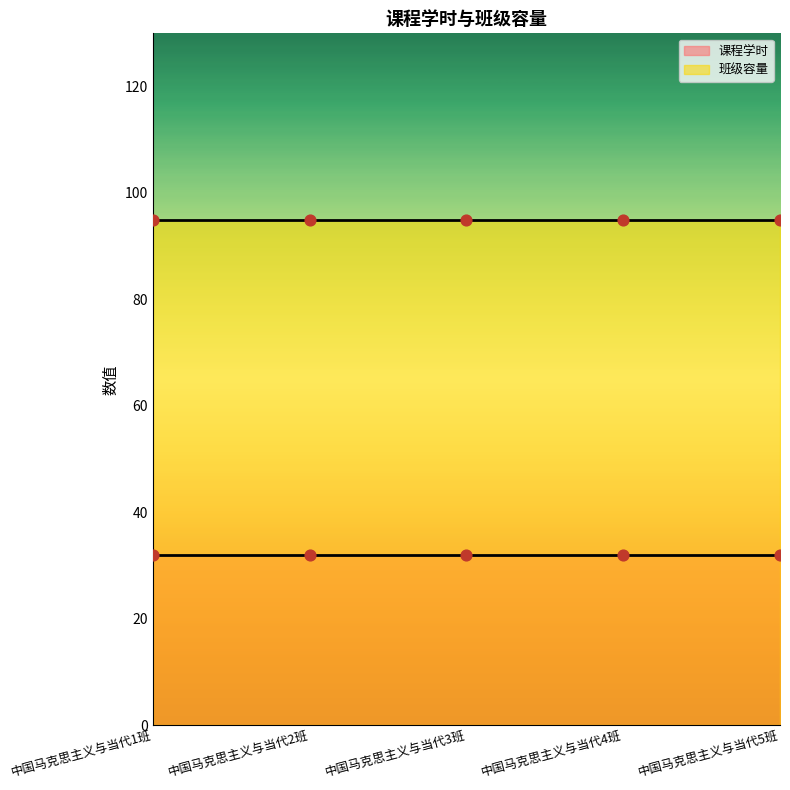

Which series contains the lowest Y value?

课程学时